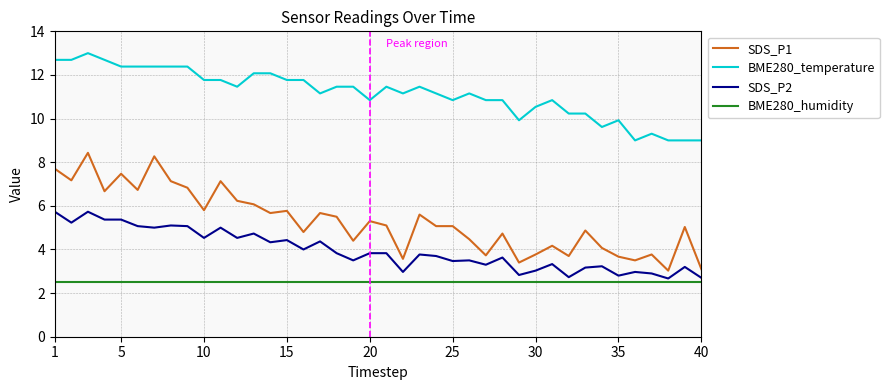

Which series has the largest range (max minus min)?

SDS_P1